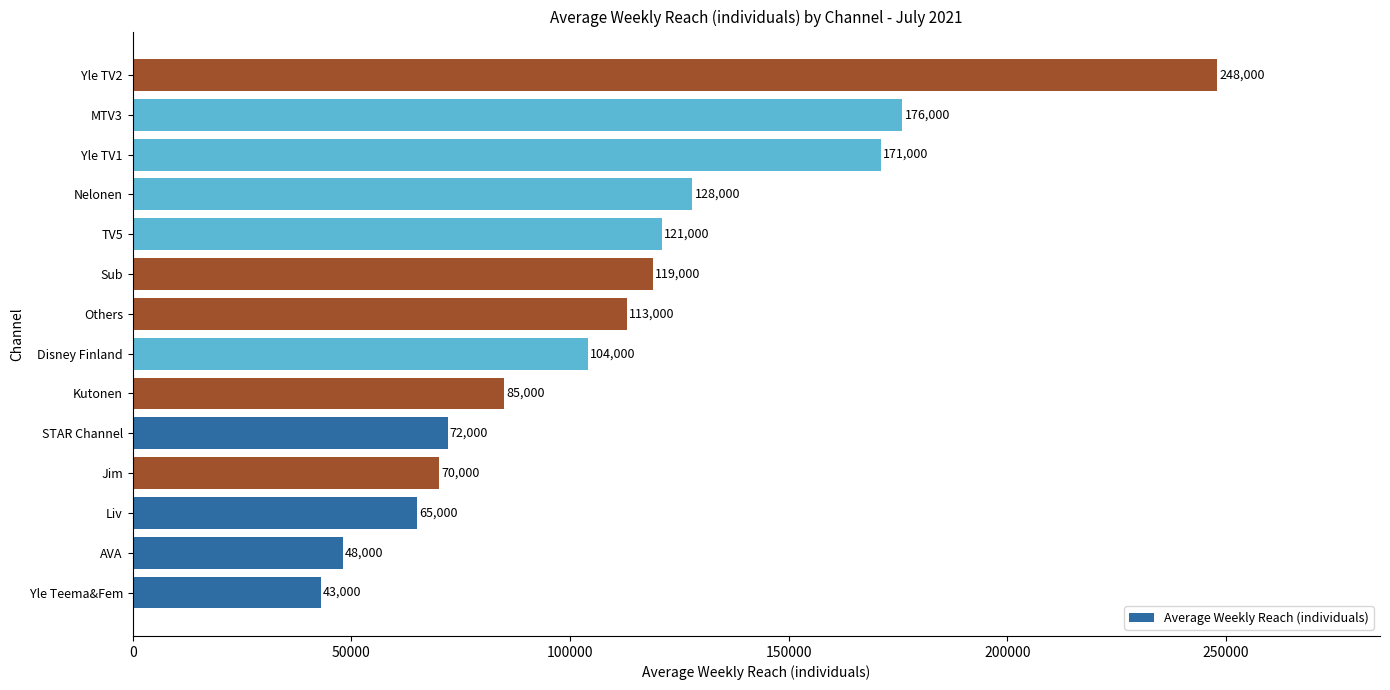

Between Sub and MTV3, which is larger?

MTV3